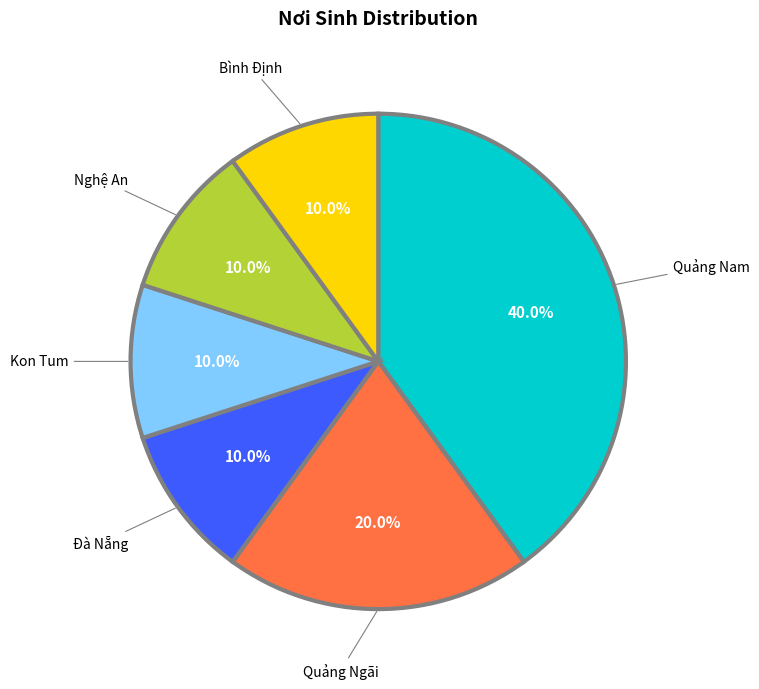

Is Nghệ An the majority of the pie?

No